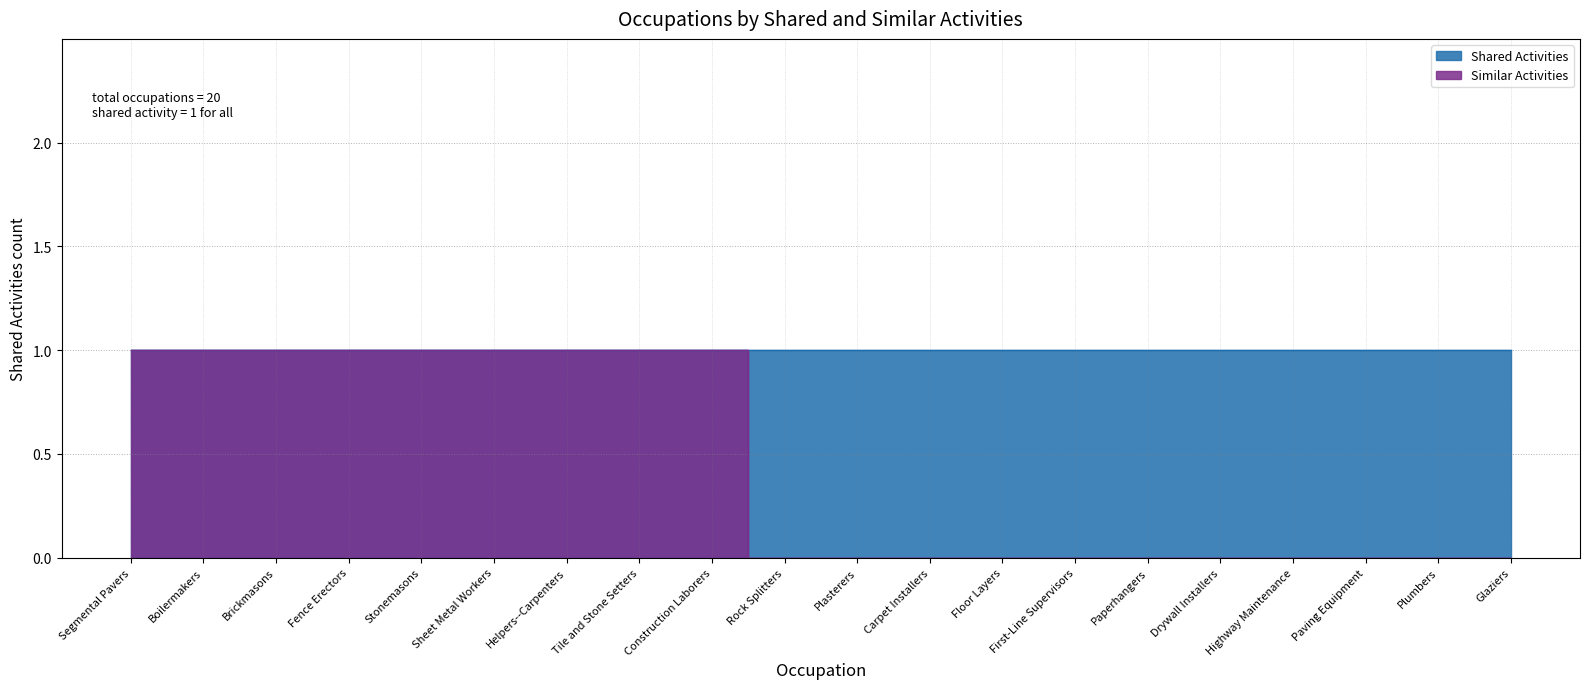

What is the label of the 3rd point from the left?

Brickmasons